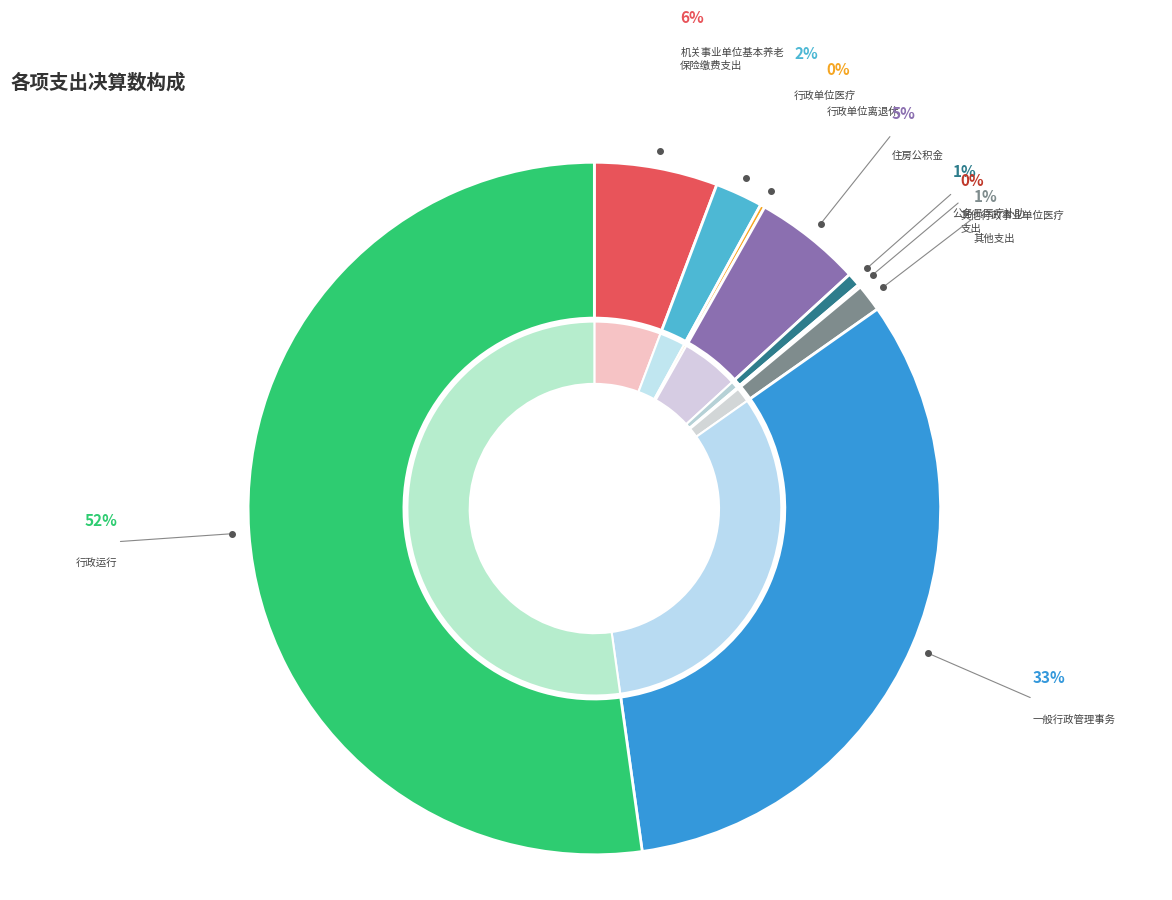

To the nearest percent, what is the average slice percentage?

11%